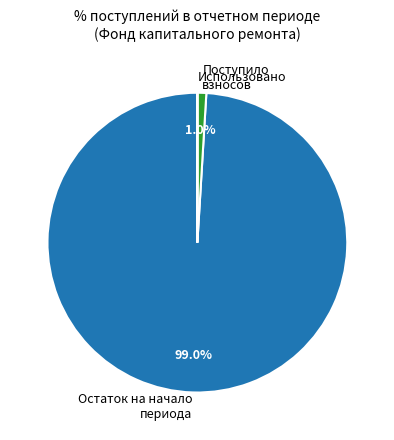

What is the largest slice in the pie chart?

Остаток на начало периода